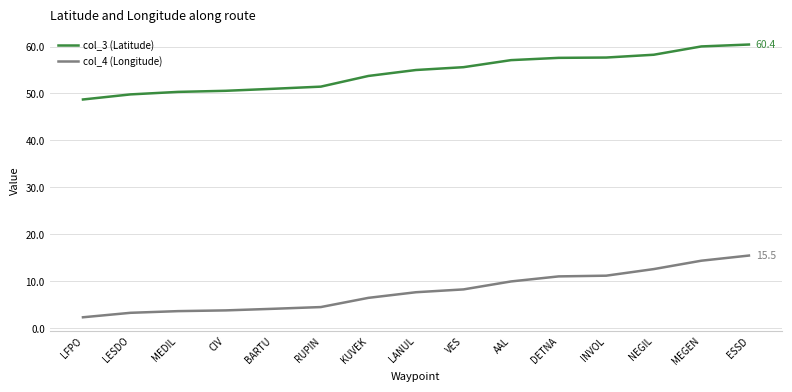

What is the minimum value for col_3 (Latitude)?

48.7